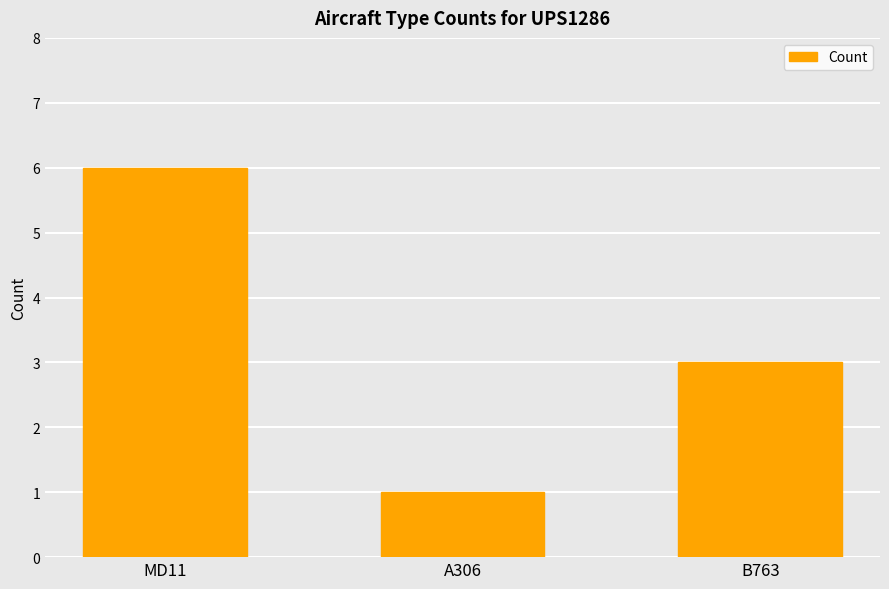

What is the label of the 1st bar from the left?

MD11